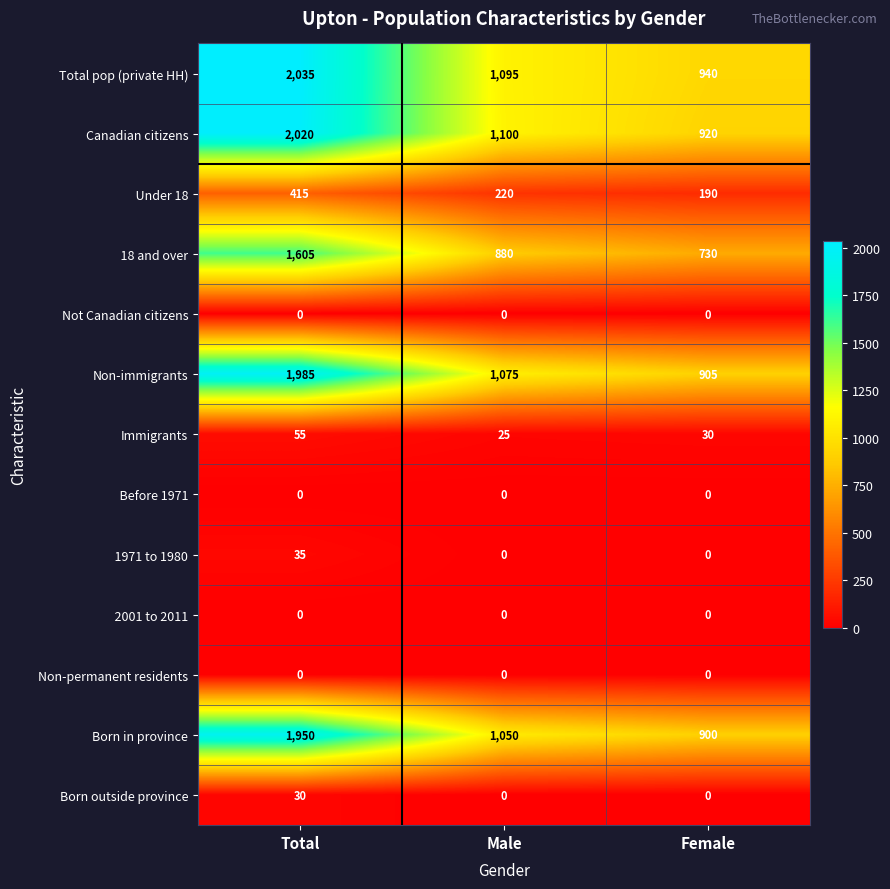

What is the difference between the Immigrants values at Total and Female?

25